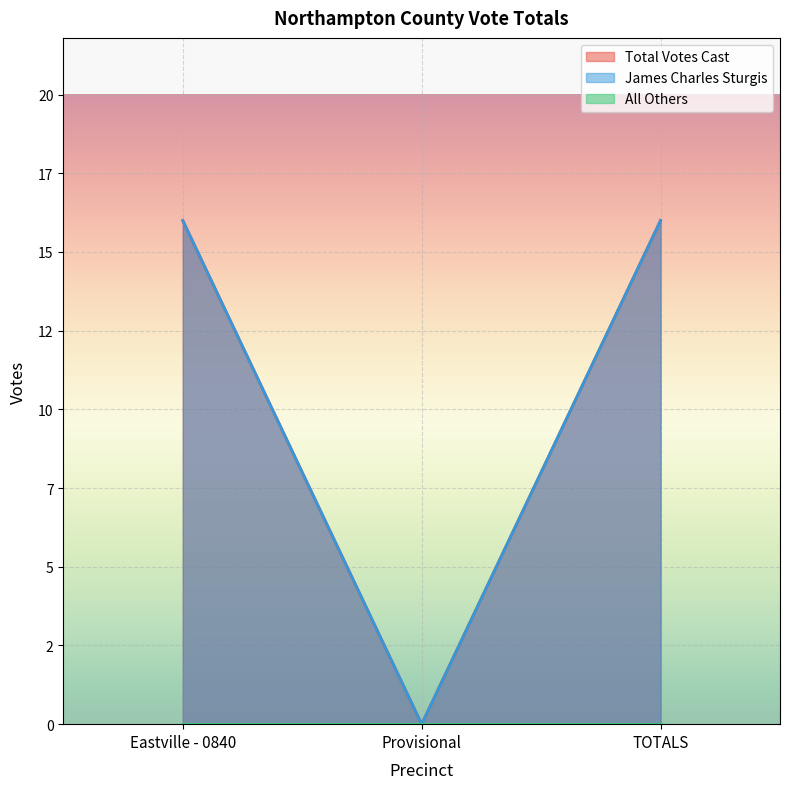

What is the total value across all series at Eastville - 0840?

32